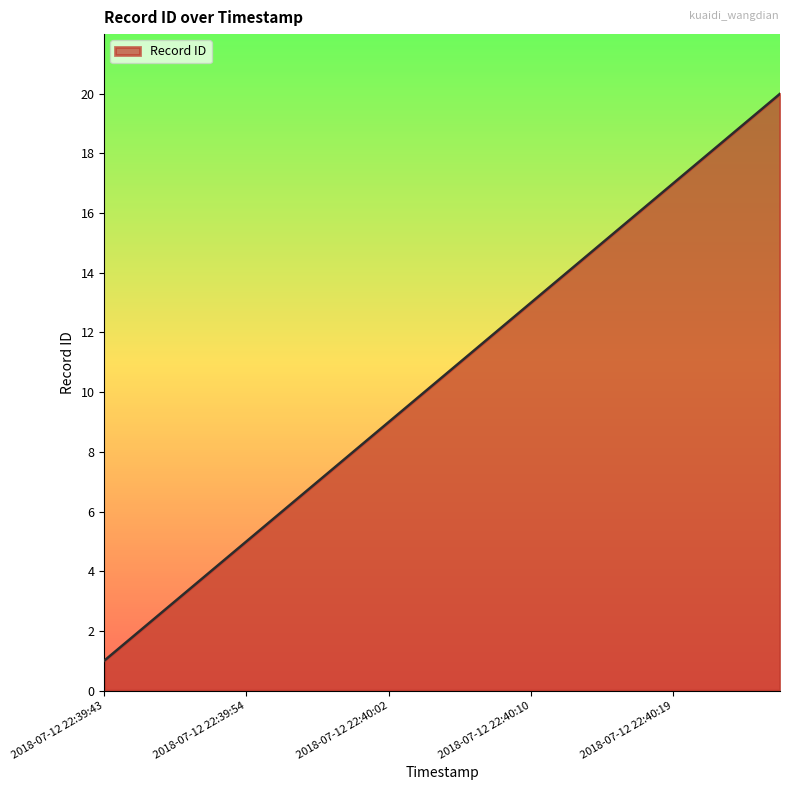

What is the difference between the maximum and minimum values?

19